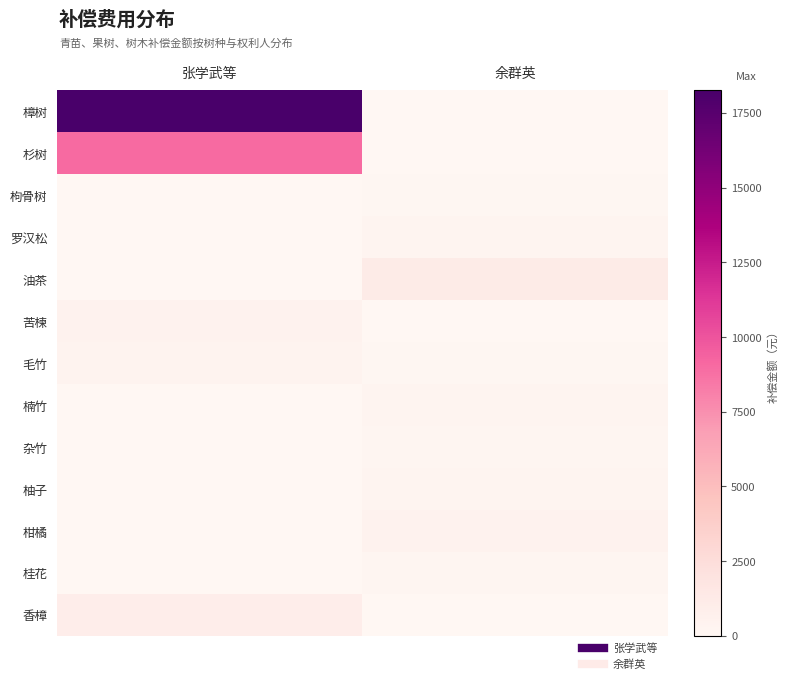

Reading left to right, transcribe all the data shown in this chart.

樟树: 张学武等=18260	余群英=0
杉树: 张学武等=9014	余群英=0
枸骨树: 张学武等=0	余群英=98
罗汉松: 张学武等=0	余群英=300
油茶: 张学武等=0	余群英=1200
苦楝: 张学武等=480	余群英=0
毛竹: 张学武等=360	余群英=120
楠竹: 张学武等=0	余群英=240
杂竹: 张学武等=0	余群英=180
柚子: 张学武等=0	余群英=300
柑橘: 张学武等=0	余群英=480
桂花: 张学武等=0	余群英=200
香樟: 张学武等=960	余群英=0